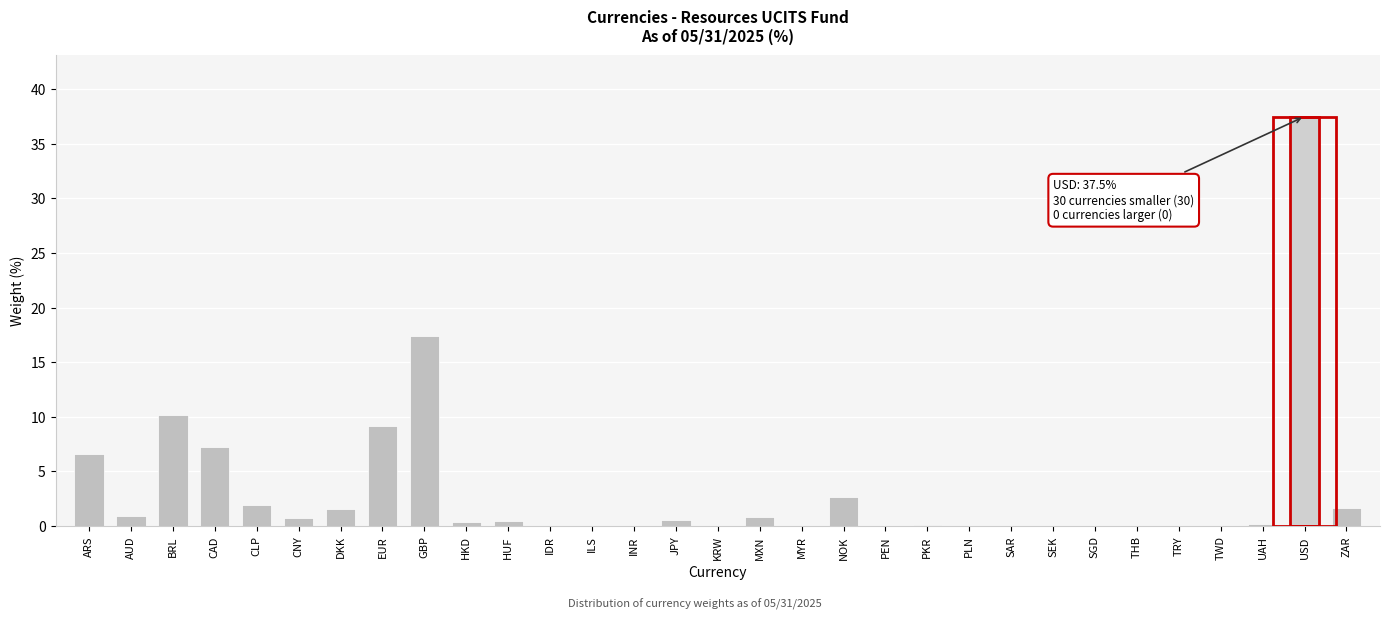

The value at TWD is 0.0. True or false?

True